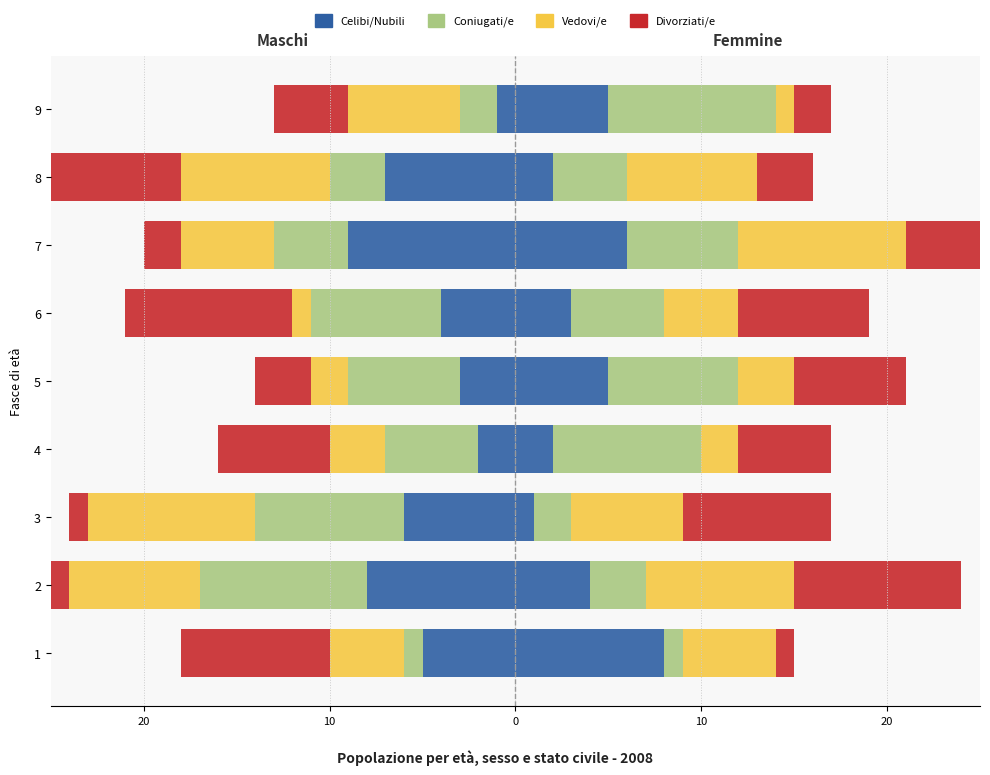

Reading left to right, transcribe all the data shown in this chart.

Celibi/Nubili: -5	-8	-6	-2	-3	-4	-9	-7	-1
Coniugati/e: -1	-9	-8	-5	-6	-7	-4	-3	-2
Vedovi/e: -4	-7	-9	-3	-2	-1	-5	-8	-6
Divorziati/e: -8	-5	-1	-6	-3	-9	-2	-7	-4